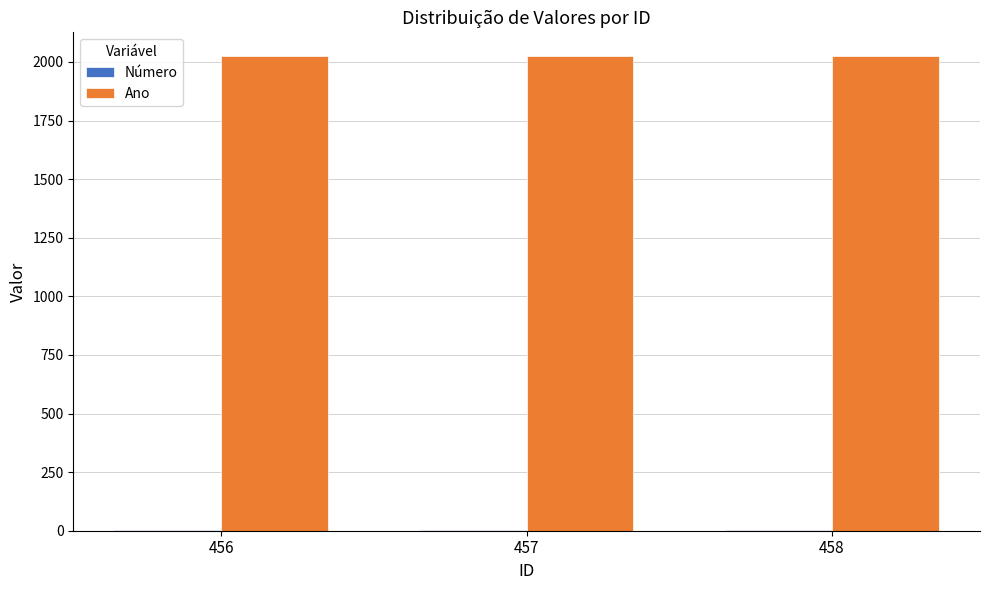

Which series has the largest total across all categories?

Ano